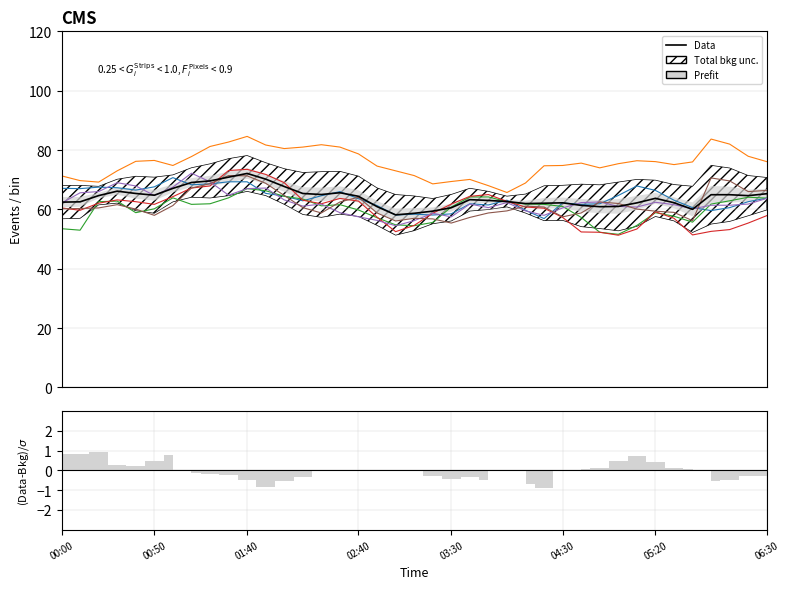

What is the value of the 12th point from the left?

70.2